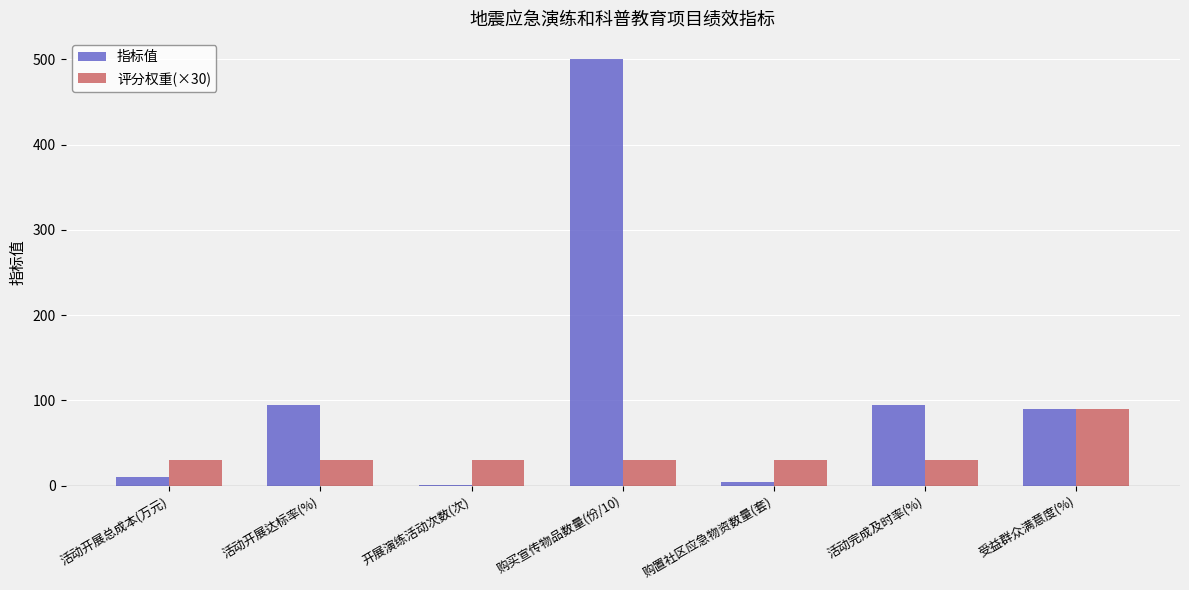

What is the highest value of the 指标值 series?

500